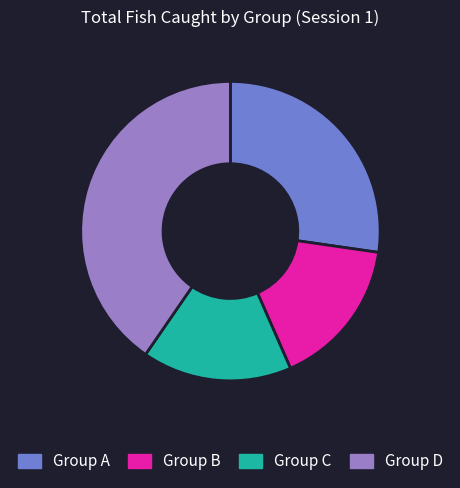

Combined, do Group A and Group B account for over 50%?

No